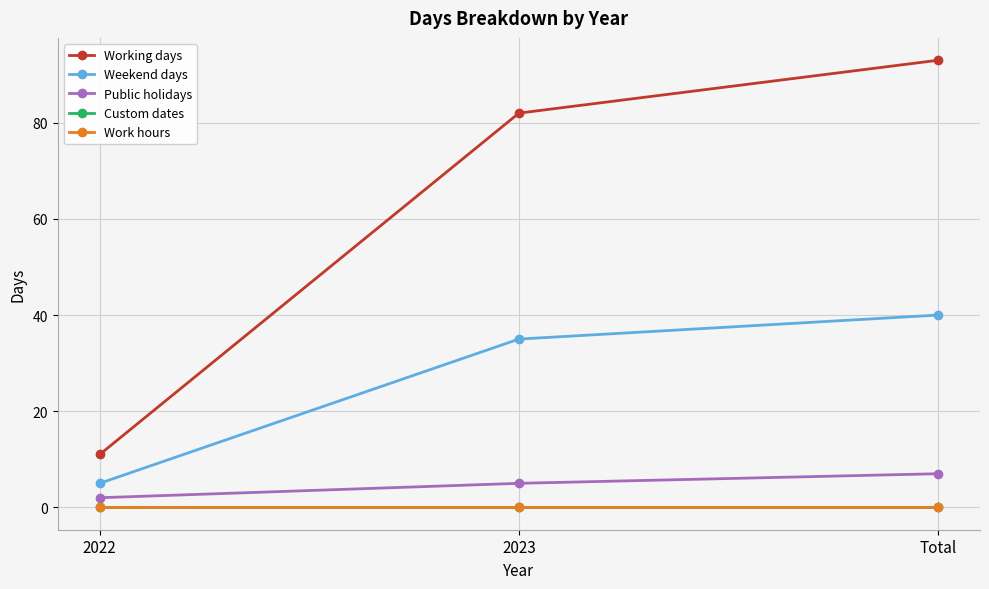

Is it true that Public holidays equals 4 at Total?

False